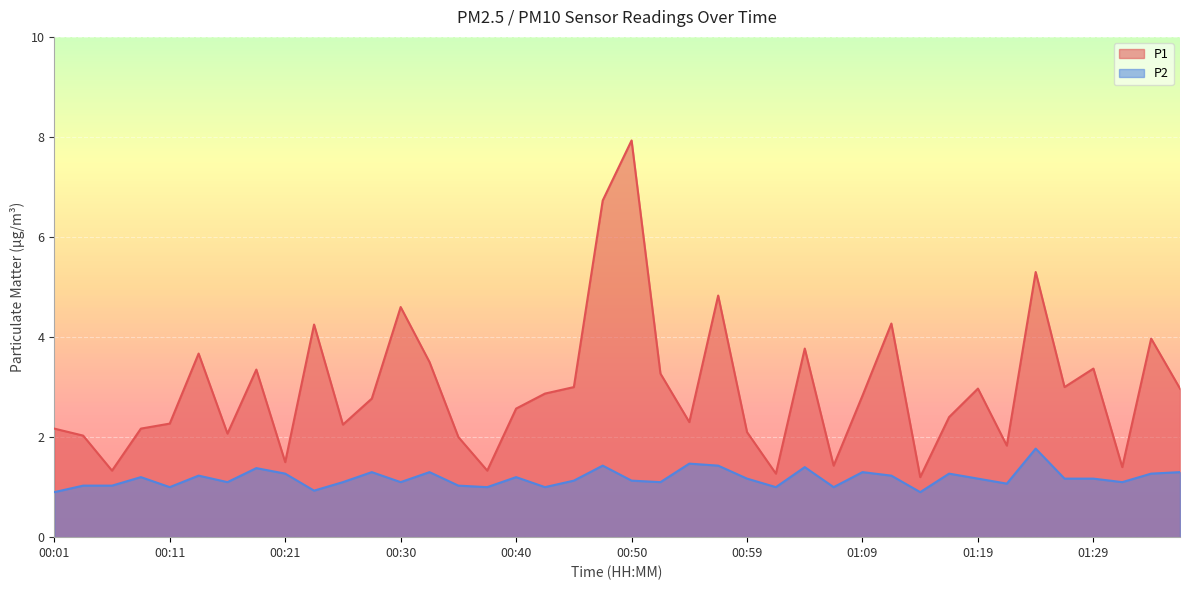

Reading left to right, what are all the values shown in this chart?

P1: 00:01=2.2	00:03=2.0	00:06=1.3	00:08=2.2	00:11=2.3	00:13=3.7	00:16=2.1	00:18=3.4	00:21=1.5	00:23=4.2	00:25=2.2	00:28=2.8	00:30=4.6	00:33=3.5	00:35=2.0	00:38=1.3	00:40=2.6	00:42=2.9	00:45=3.0	00:47=6.7	00:50=7.9	00:52=3.3	00:55=2.3	00:57=4.8	00:59=2.1	01:02=1.3	01:04=3.8	01:07=1.4	01:09=2.8	01:12=4.3	01:14=1.2	01:16=2.4	01:19=3.0	01:21=1.8	01:24=5.3	01:26=3.0	01:29=3.4	01:31=1.4	01:33=4.0	01:36=3.0
P2: 00:01=0.9	00:03=1.0	00:06=1.0	00:08=1.2	00:11=1.0	00:13=1.2	00:16=1.1	00:18=1.4	00:21=1.3	00:23=0.9	00:25=1.1	00:28=1.3	00:30=1.1	00:33=1.3	00:35=1.0	00:38=1.0	00:40=1.2	00:42=1.0	00:45=1.1	00:47=1.4	00:50=1.1	00:52=1.1	00:55=1.5	00:57=1.4	00:59=1.2	01:02=1.0	01:04=1.4	01:07=1.0	01:09=1.3	01:12=1.2	01:14=0.9	01:16=1.3	01:19=1.2	01:21=1.1	01:24=1.8	01:26=1.2	01:29=1.2	01:31=1.1	01:33=1.3	01:36=1.3